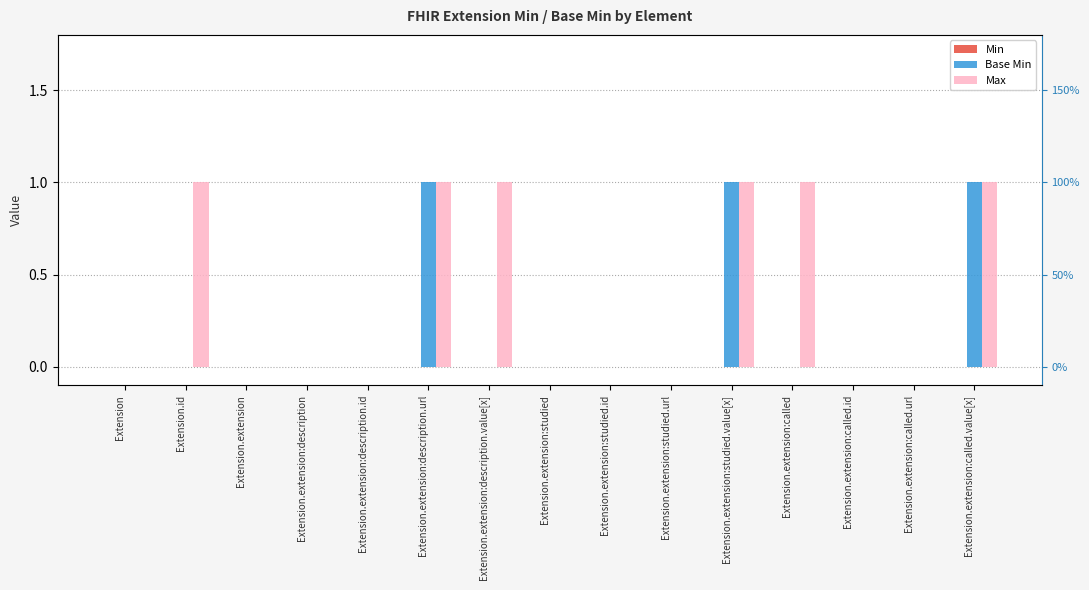

Reading right to left, what are all the values shown in this chart?

Min: Extension.extension:called.value[x]=0	Extension.extension:called.url=0	Extension.extension:called.id=0	Extension.extension:called=0	Extension.extension:studied.value[x]=0	Extension.extension:studied.url=0	Extension.extension:studied.id=0	Extension.extension:studied=0	Extension.extension:description.value[x]=0	Extension.extension:description.url=0	Extension.extension:description.id=0	Extension.extension:description=0	Extension.extension=0	Extension.id=0	Extension=0
Base Min: Extension.extension:called.value[x]=1	Extension.extension:called.url=0	Extension.extension:called.id=0	Extension.extension:called=0	Extension.extension:studied.value[x]=1	Extension.extension:studied.url=0	Extension.extension:studied.id=0	Extension.extension:studied=0	Extension.extension:description.value[x]=0	Extension.extension:description.url=1	Extension.extension:description.id=0	Extension.extension:description=0	Extension.extension=0	Extension.id=0	Extension=0
Max: Extension.extension:called.value[x]=1	Extension.extension:called.url=0	Extension.extension:called.id=0	Extension.extension:called=1	Extension.extension:studied.value[x]=1	Extension.extension:studied.url=0	Extension.extension:studied.id=0	Extension.extension:studied=0	Extension.extension:description.value[x]=1	Extension.extension:description.url=1	Extension.extension:description.id=0	Extension.extension:description=0	Extension.extension=0	Extension.id=1	Extension=0